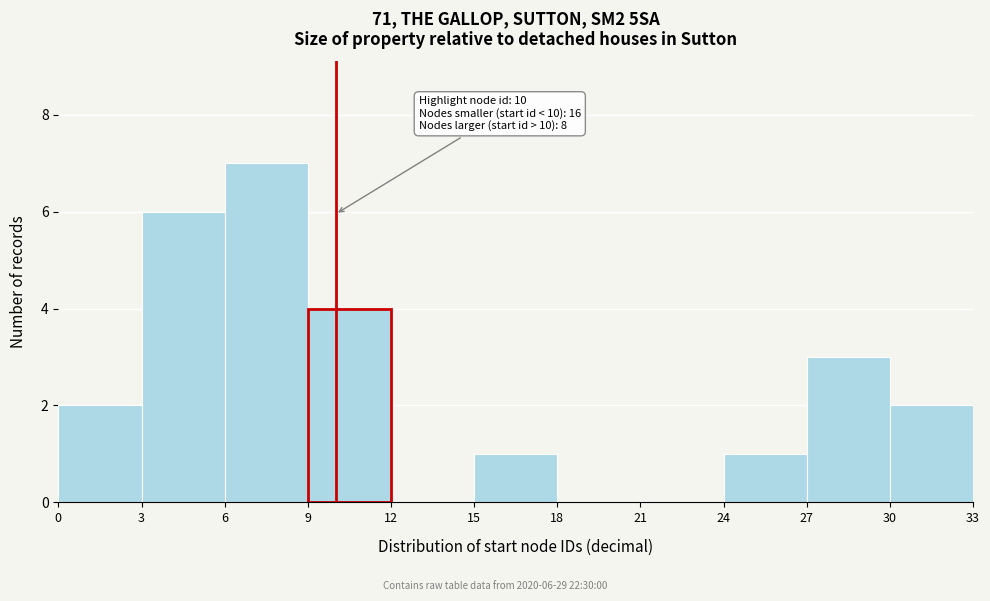

Over which range of the x-axis is the bar tallest?

6 to 9